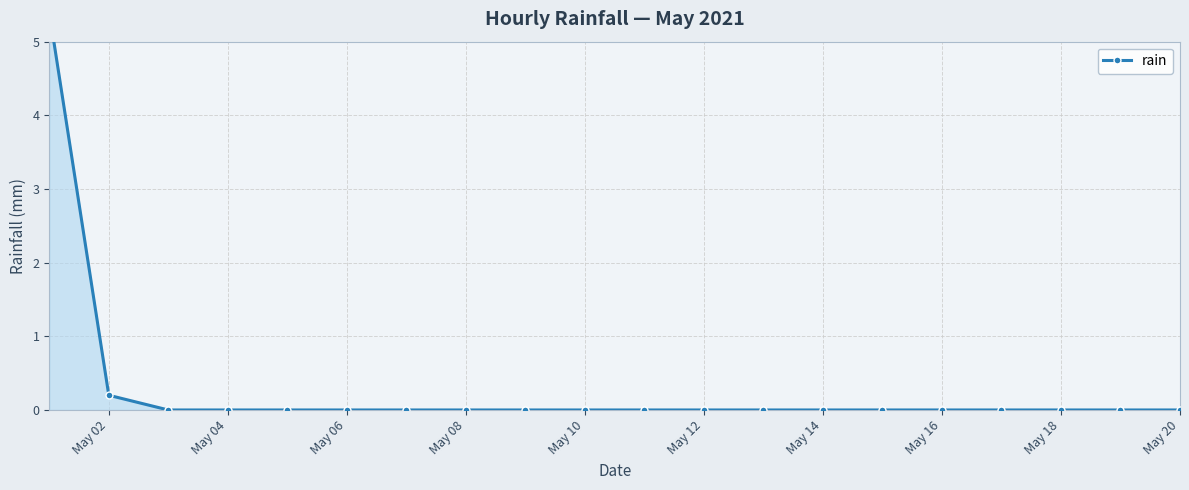

What position from the right is May 12?

9